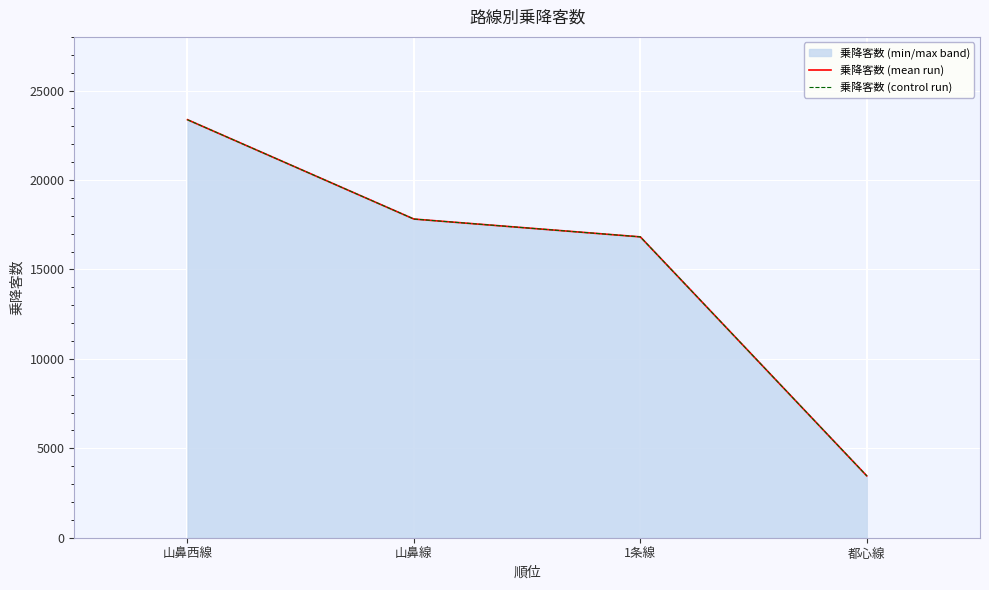

What is the maximum value shown in the chart?

23370